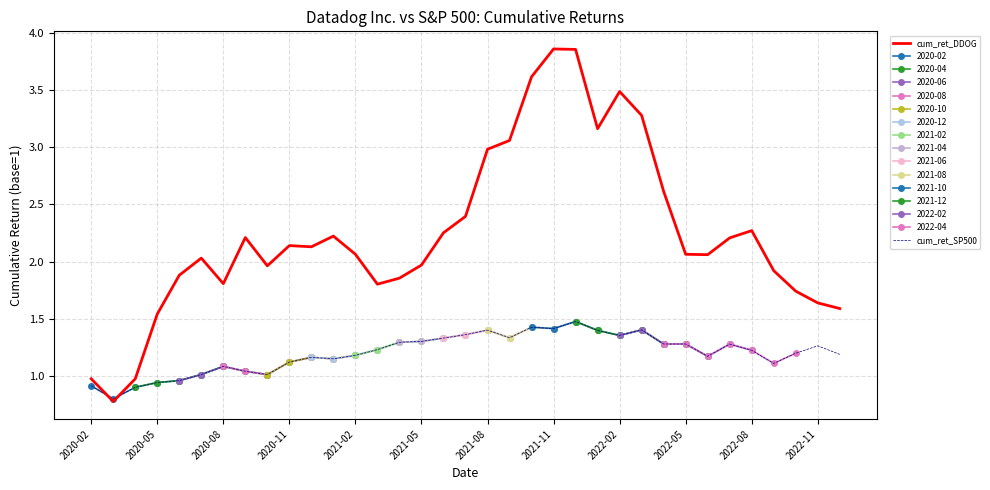

What is the difference between the cum_ret_DDOG values at 29 and 34?

0.6